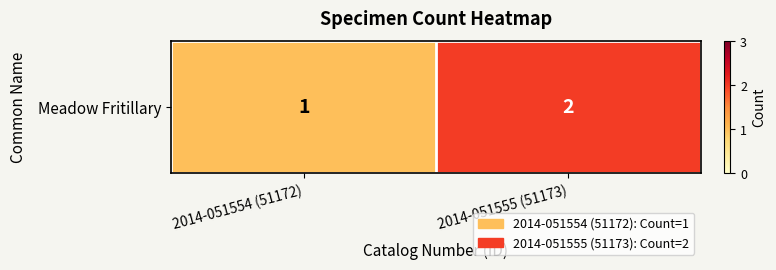

What is the maximum value shown in the chart?

2